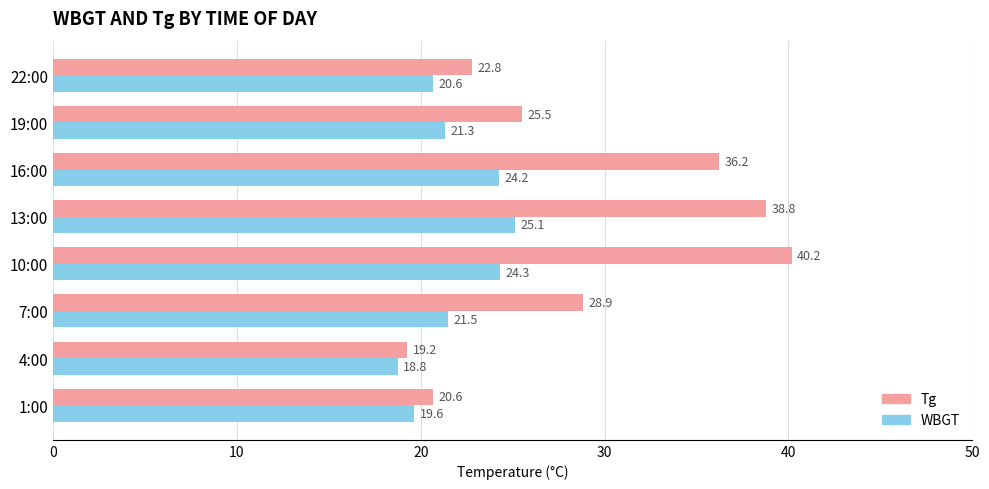

Is the value of Tg at 4:00 greater than the value of WBGT at 4:00?

Yes